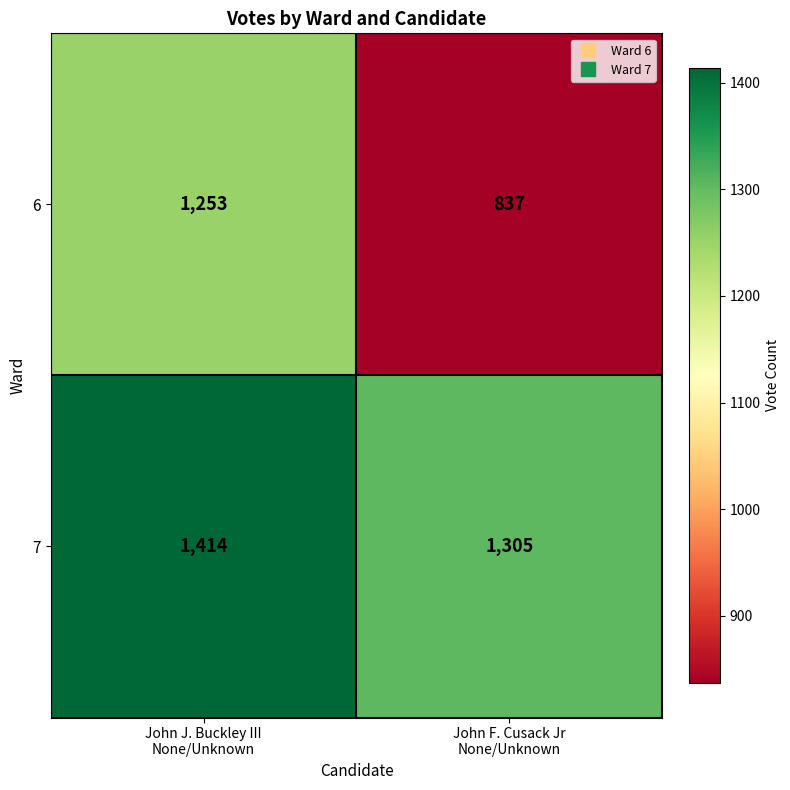

What is the total value across all series at John J. Buckley III
None/Unknown?

2667